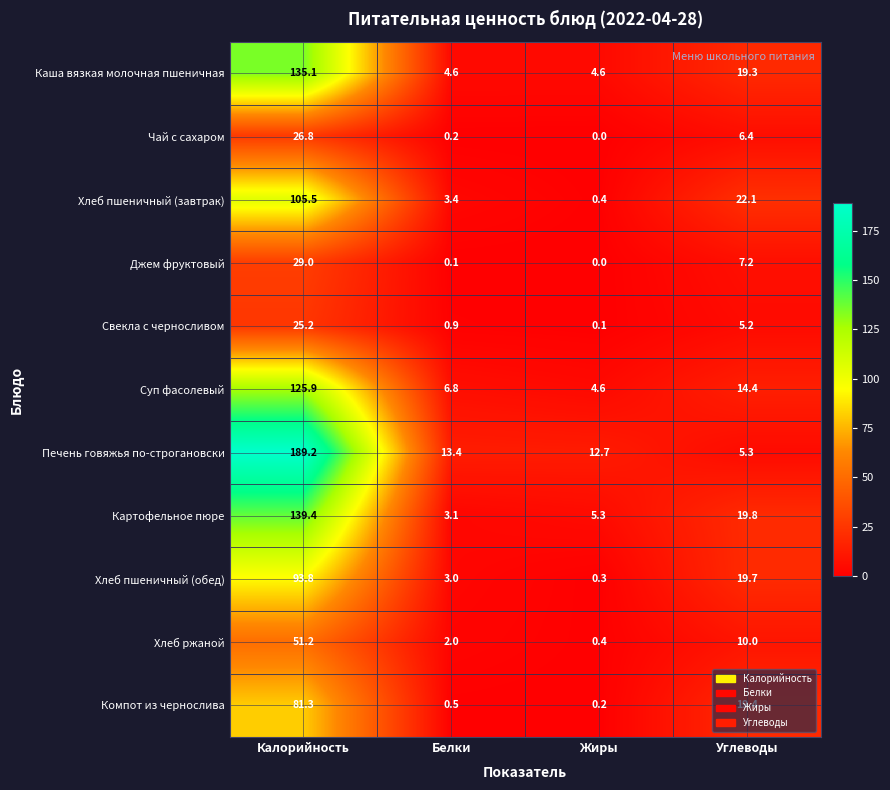

Rank the series by their maximum value, from lowest to highest.

Свекла с черносливом, Чай с сахаром, Джем фруктовый, Хлеб ржаной, Компот из чернослива, Хлеб пшеничный (обед), Хлеб пшеничный (завтрак), Суп фасолевый, Каша вязкая молочная пшеничная, Картофельное пюре, Печень говяжья по-строгановски